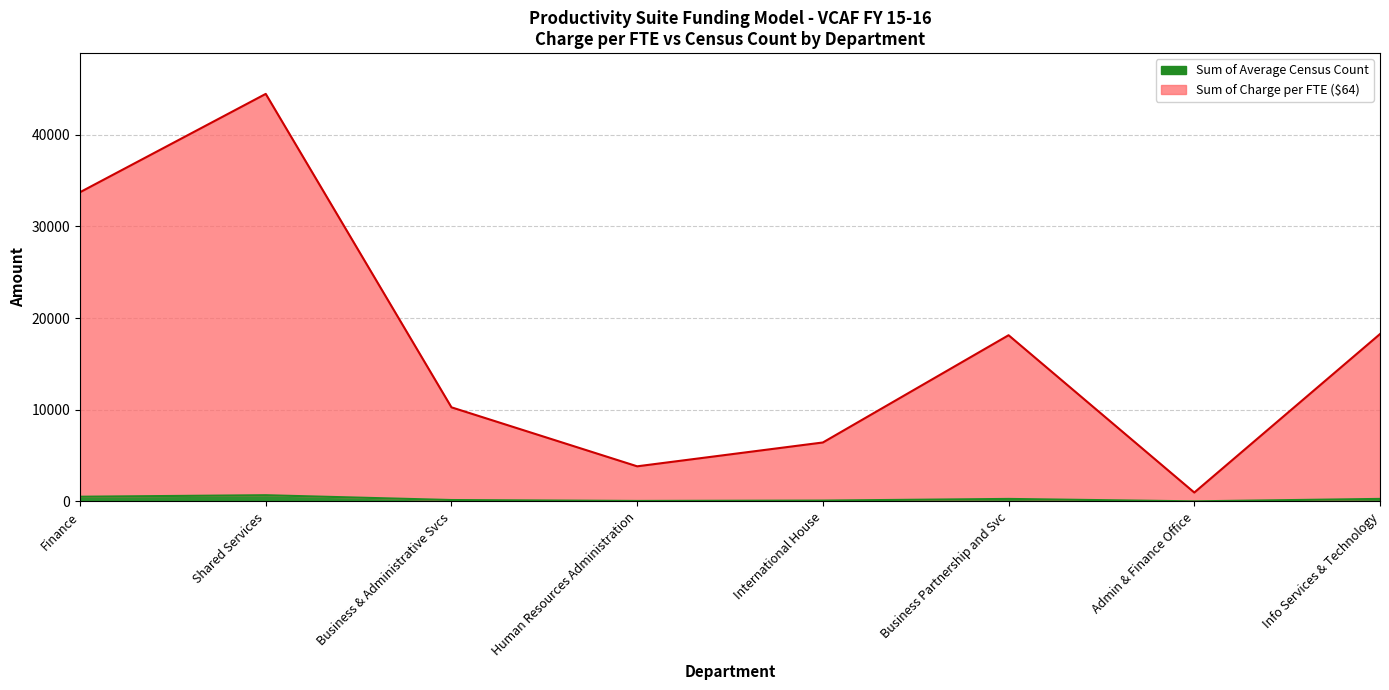

What is the sum of all Sum of Average Census Count values?

2094